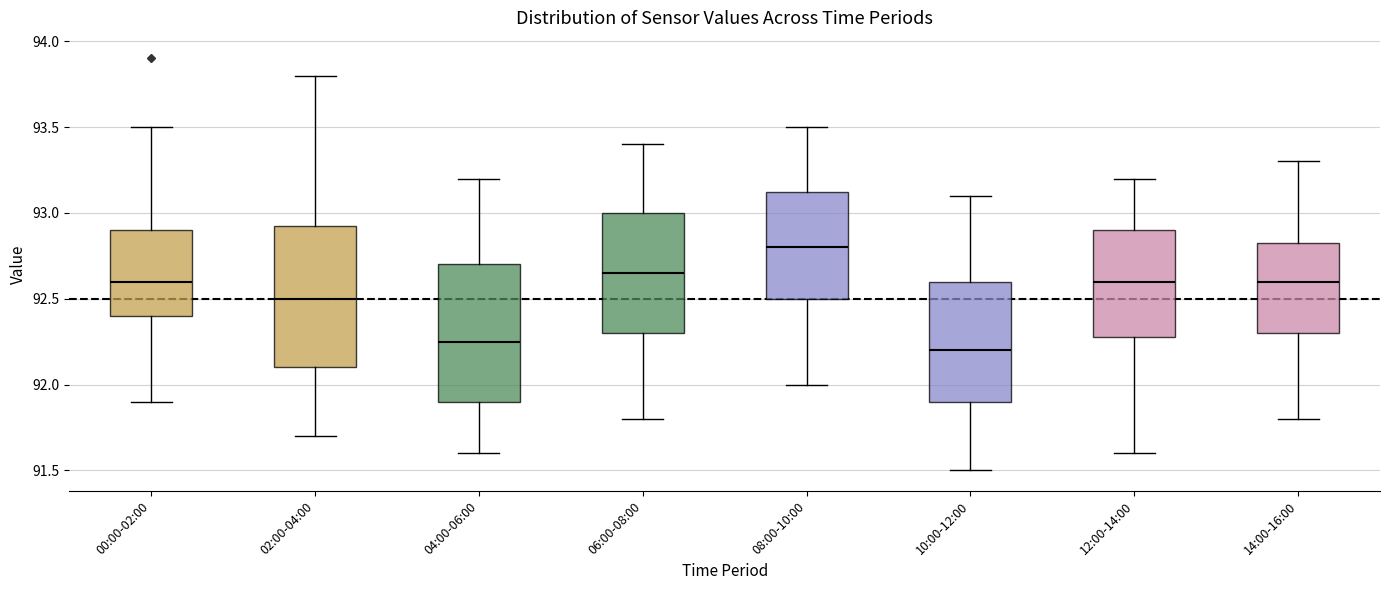

Reading left to right, read every box against the y-axis: the position of its median line, the range the box covers, and the ends of its whiskers. The values are not printed on the chart, so give them approximately, as read against the axis.

00:00-02:00: median 92.60, box 92.40 to 92.90, whiskers 91.90 to 93.50
02:00-04:00: median 92.50, box 92.10 to 92.95, whiskers 91.70 to 93.80
04:00-06:00: median 92.25, box 91.90 to 92.70, whiskers 91.60 to 93.20
06:00-08:00: median 92.65, box 92.30 to 93.00, whiskers 91.80 to 93.40
08:00-10:00: median 92.80, box 92.50 to 93.15, whiskers 92.00 to 93.50
10:00-12:00: median 92.20, box 91.90 to 92.60, whiskers 91.50 to 93.10
12:00-14:00: median 92.60, box 92.30 to 92.90, whiskers 91.60 to 93.20
14:00-16:00: median 92.60, box 92.30 to 92.85, whiskers 91.80 to 93.30